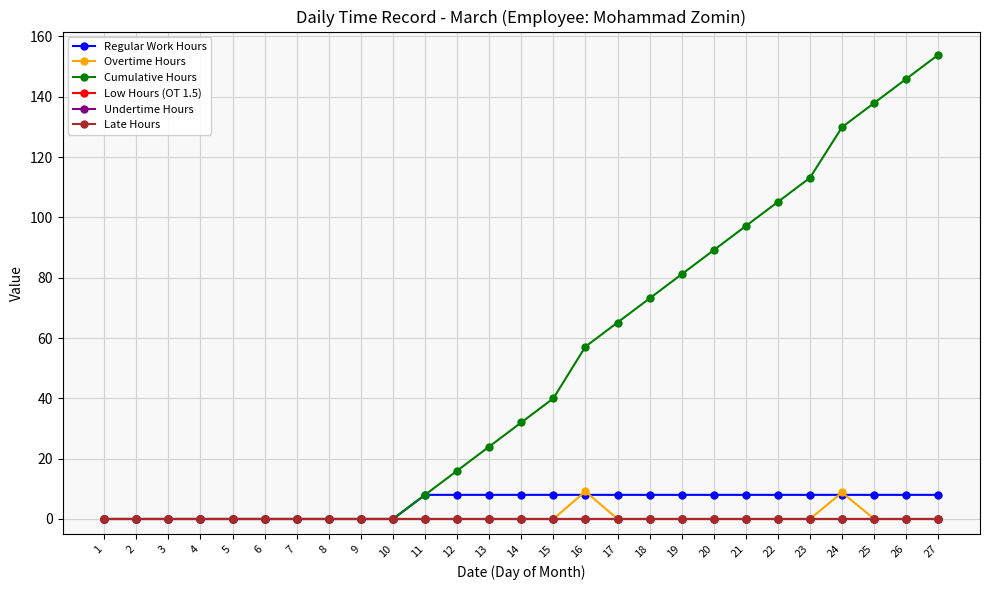

Does the chart have visible grid lines?

Yes